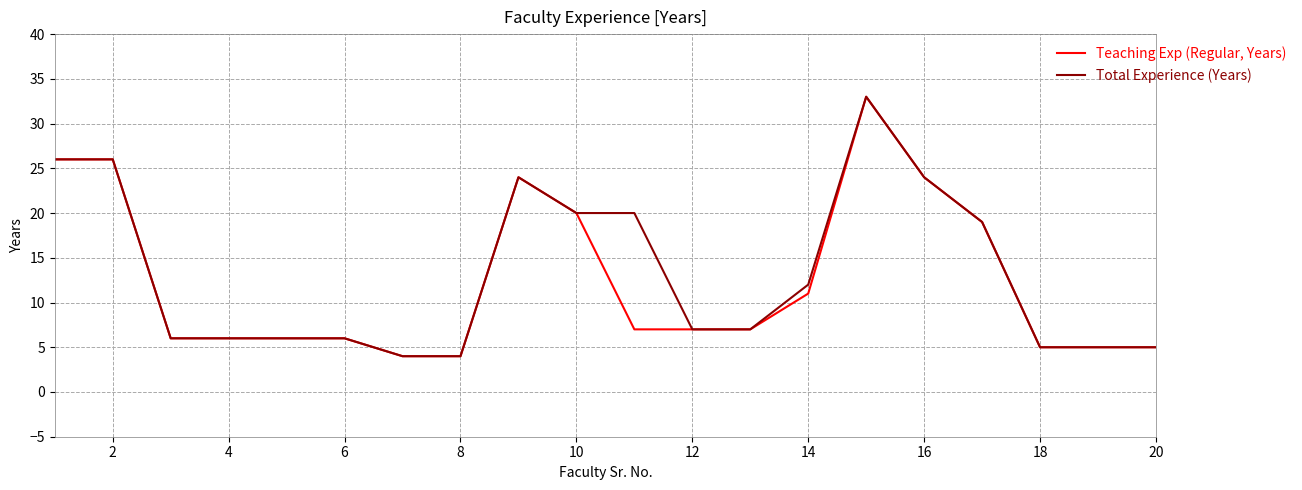

What is the minimum value for Teaching Exp (Regular, Years)?

4